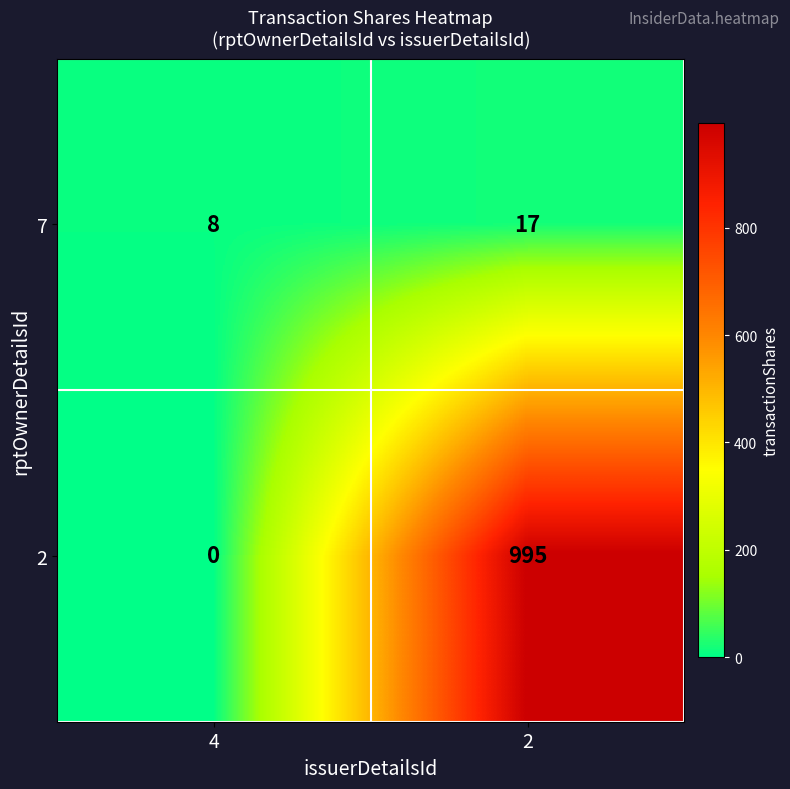

Where is 7 nearest to the value 12?

4